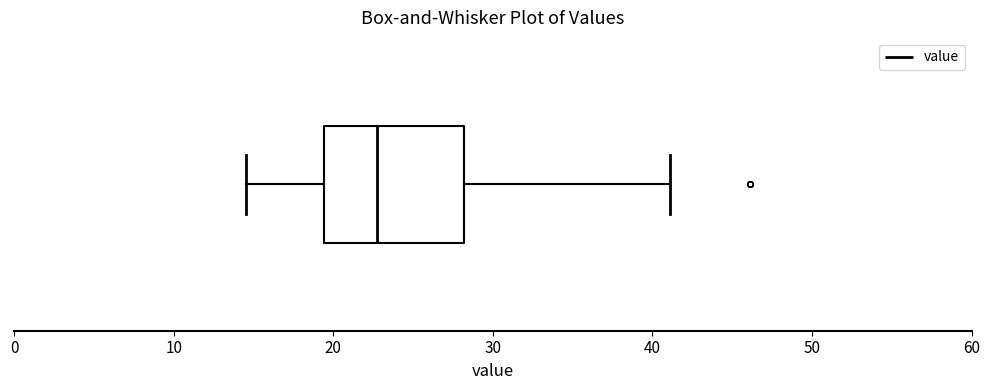

Transcribe this box plot: give where the median line is, the range the box spans, and where the two whiskers end, as read against the x-axis. The values are not printed on the chart, so give them approximately, as read against the axis.

median 23, box 19 to 28, whiskers 15 to 41